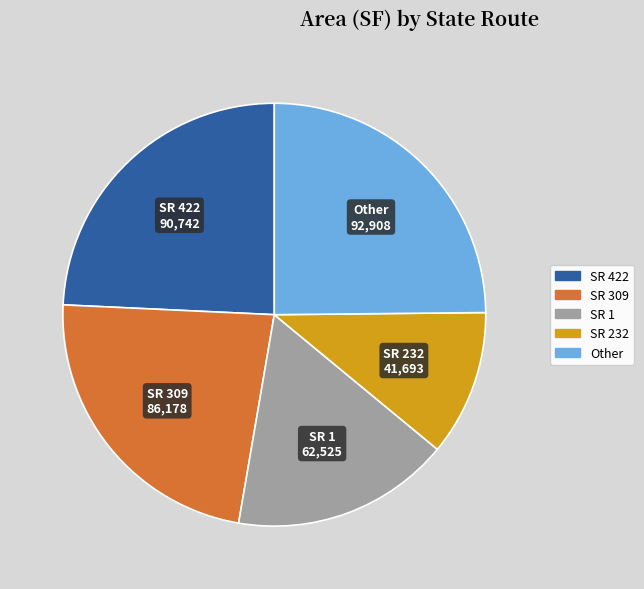

Is there any slice that represents more than half of the pie?

No